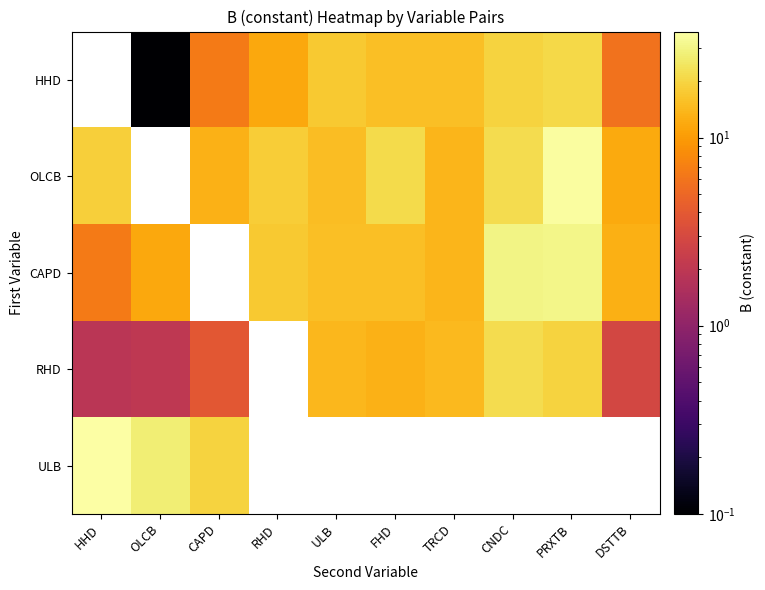

What is the approximate value of ULB at CAPD?

19.2